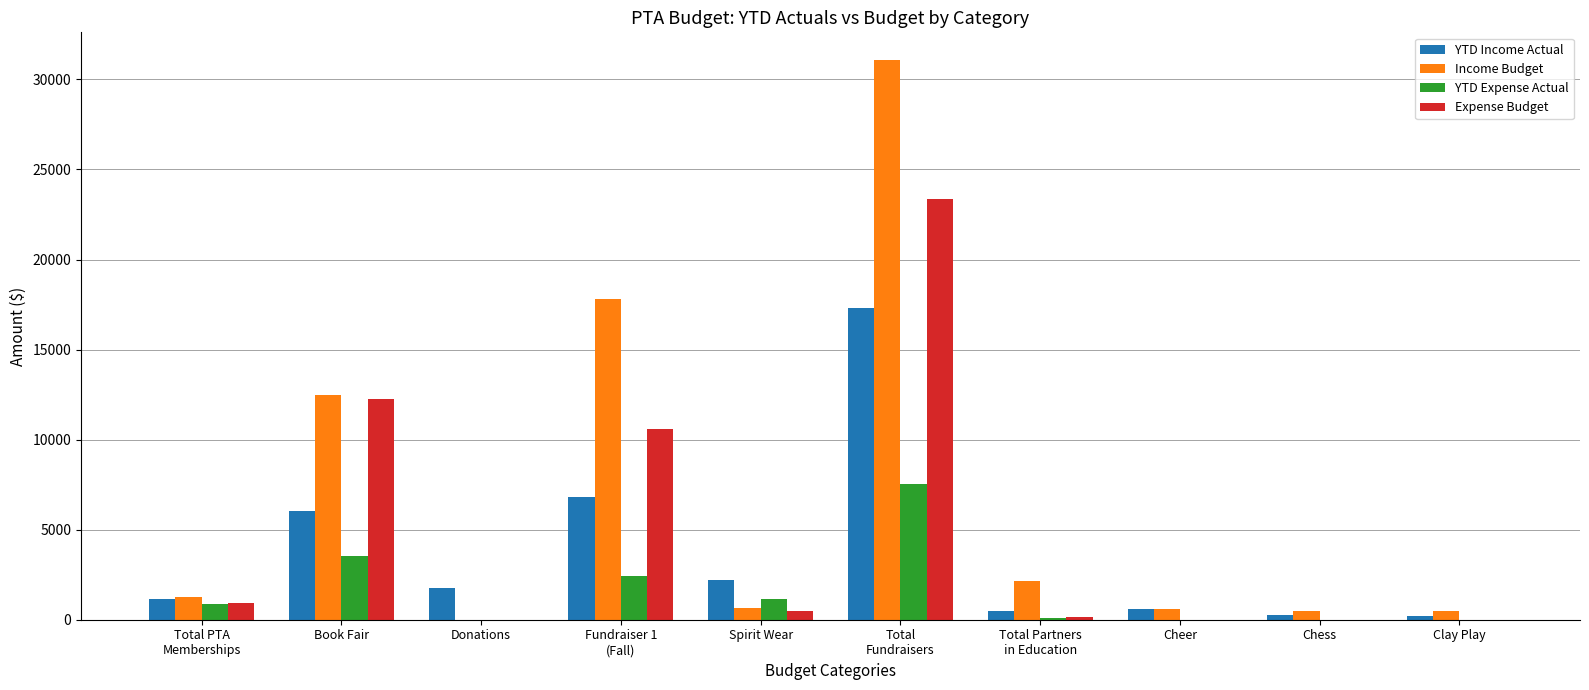

Is the value of Expense Budget at Clay Play greater than the value of YTD Income Actual at Spirit Wear?

No